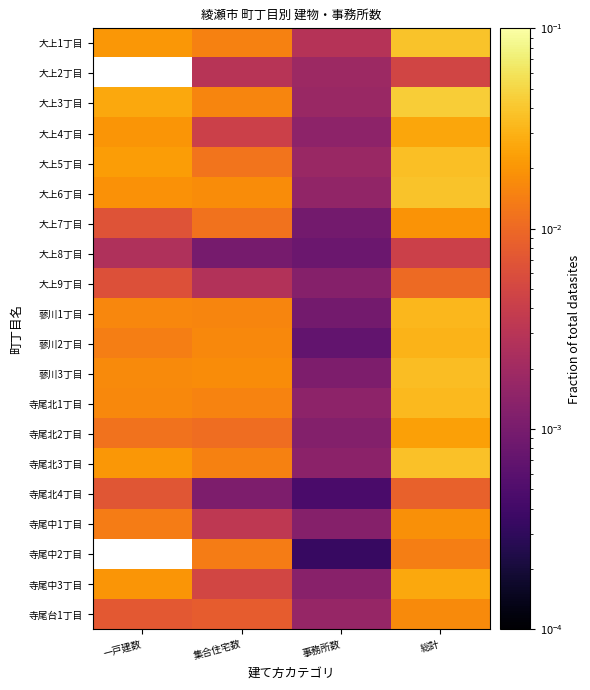

True or false: 大上6丁目 has a value of 0.1 at 総計.

False